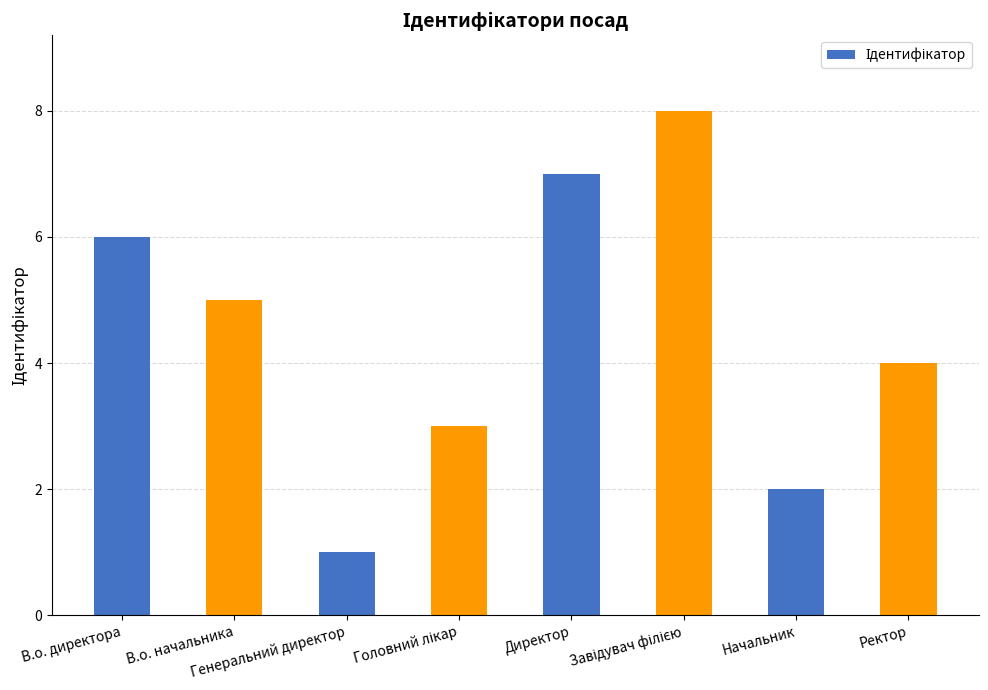

What is the difference between the maximum and minimum values?

7